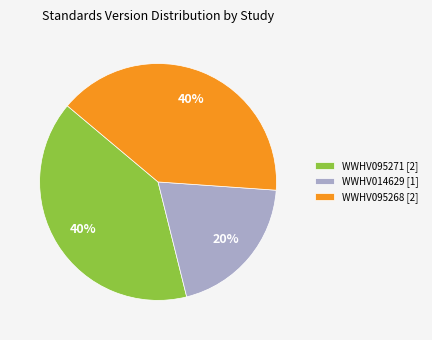

Which has a higher value, WWHV014629 [1] or WWHV095271 [2]?

WWHV095271 [2]